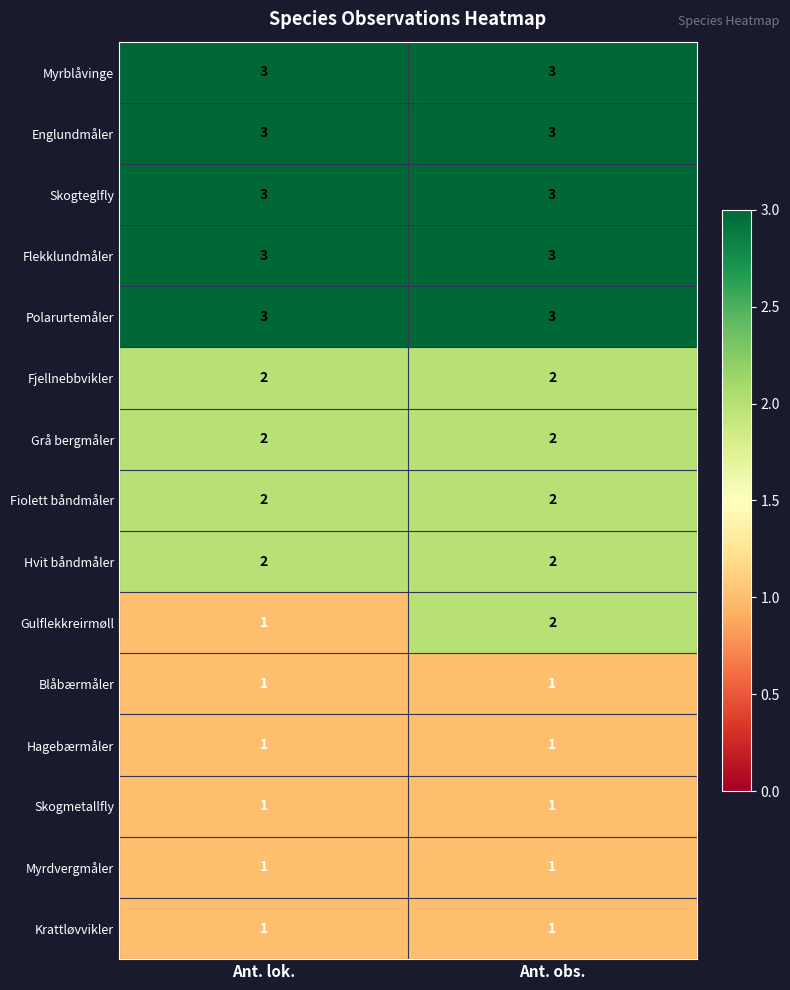

What is the sum of all Skogteglfly values?

6